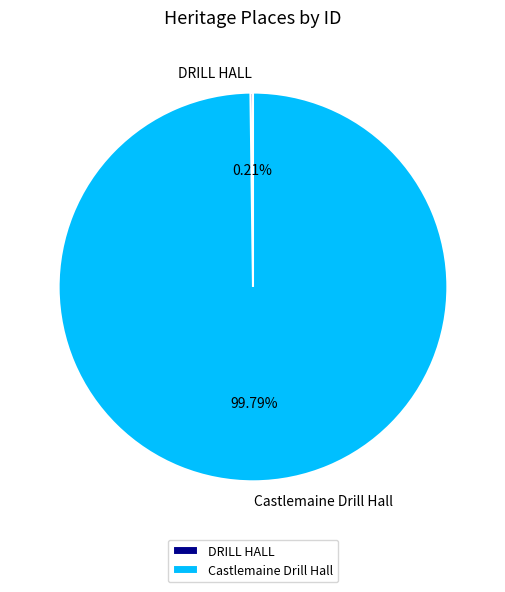

What is the largest slice in the pie chart?

Castlemaine Drill Hall